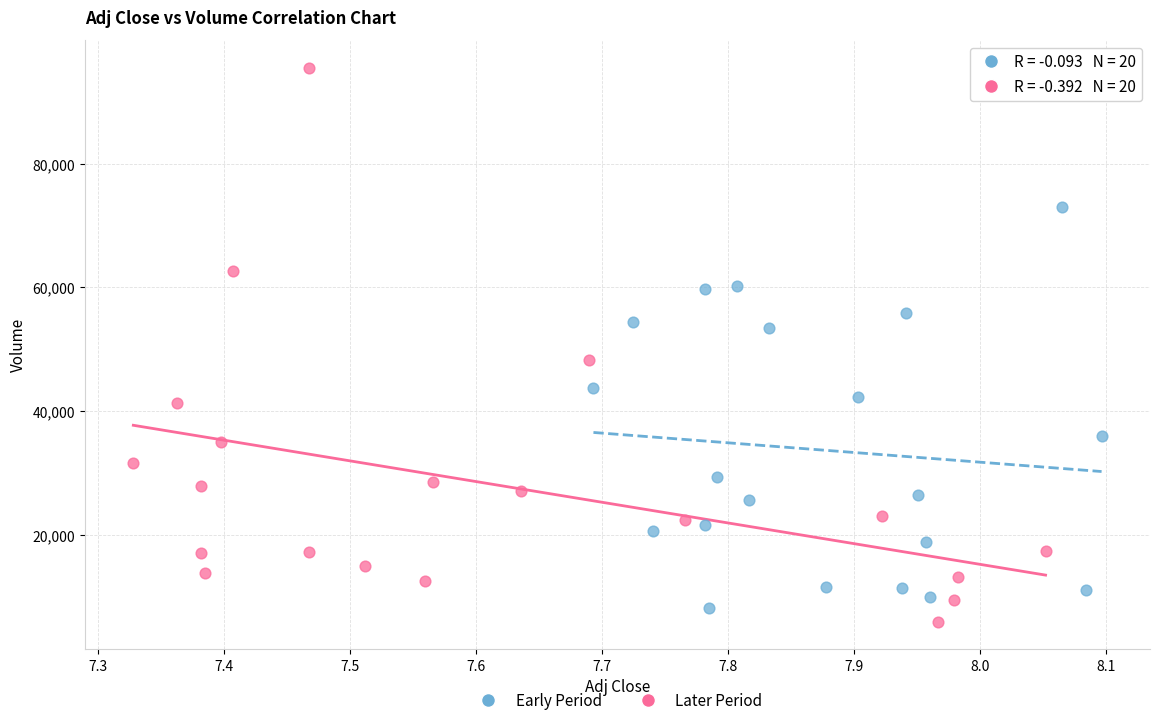

What are all the series names shown in the legend?

Early Period, Later Period